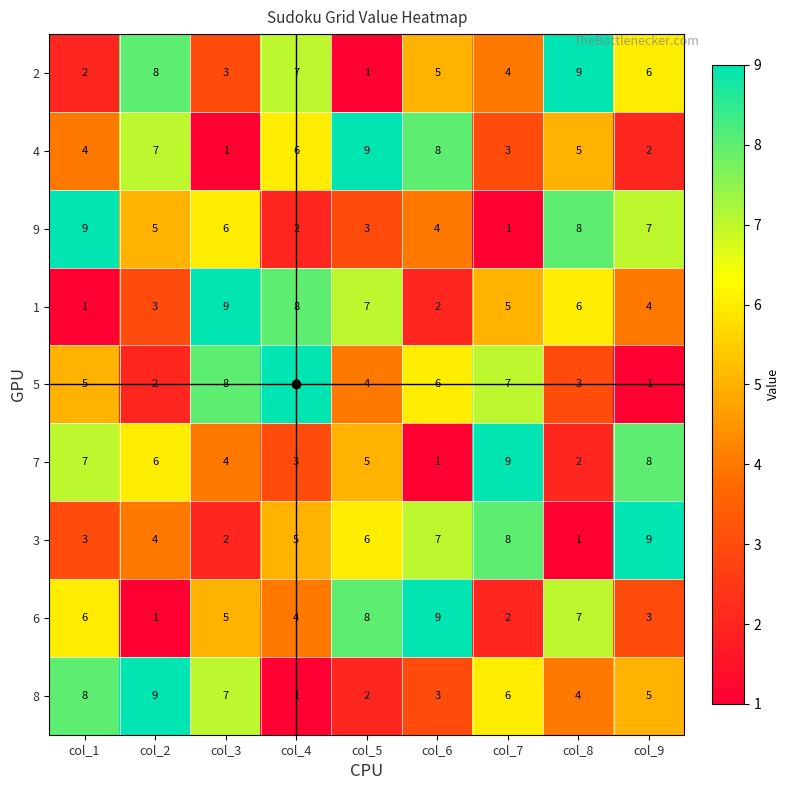

Between col_5 and col_9, which series saw the biggest shift?

4